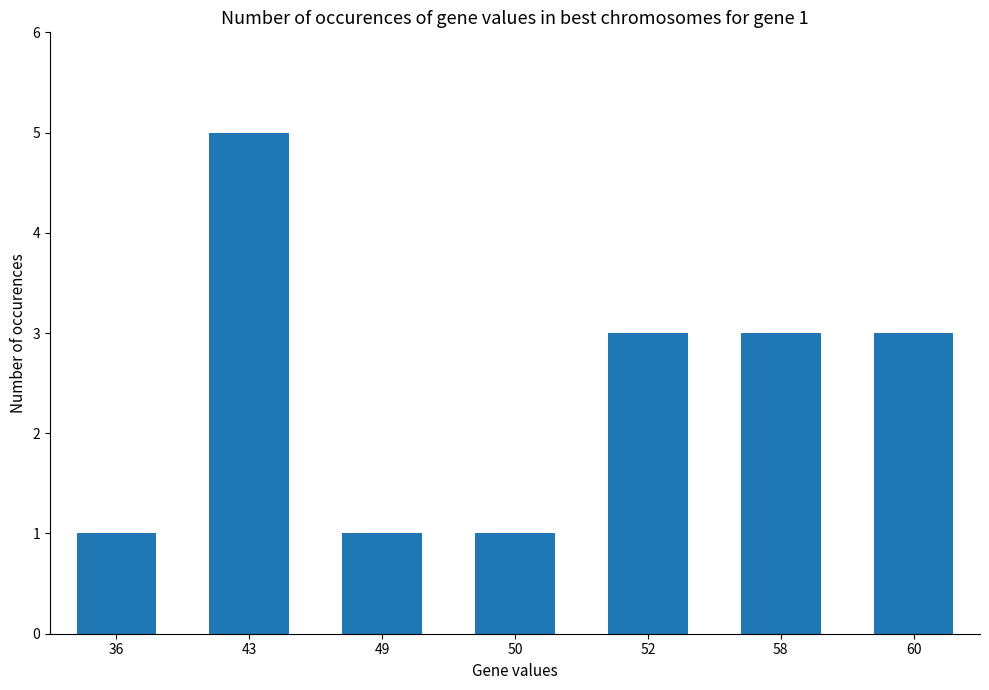

Is it true that the value at 36 is 1?

True